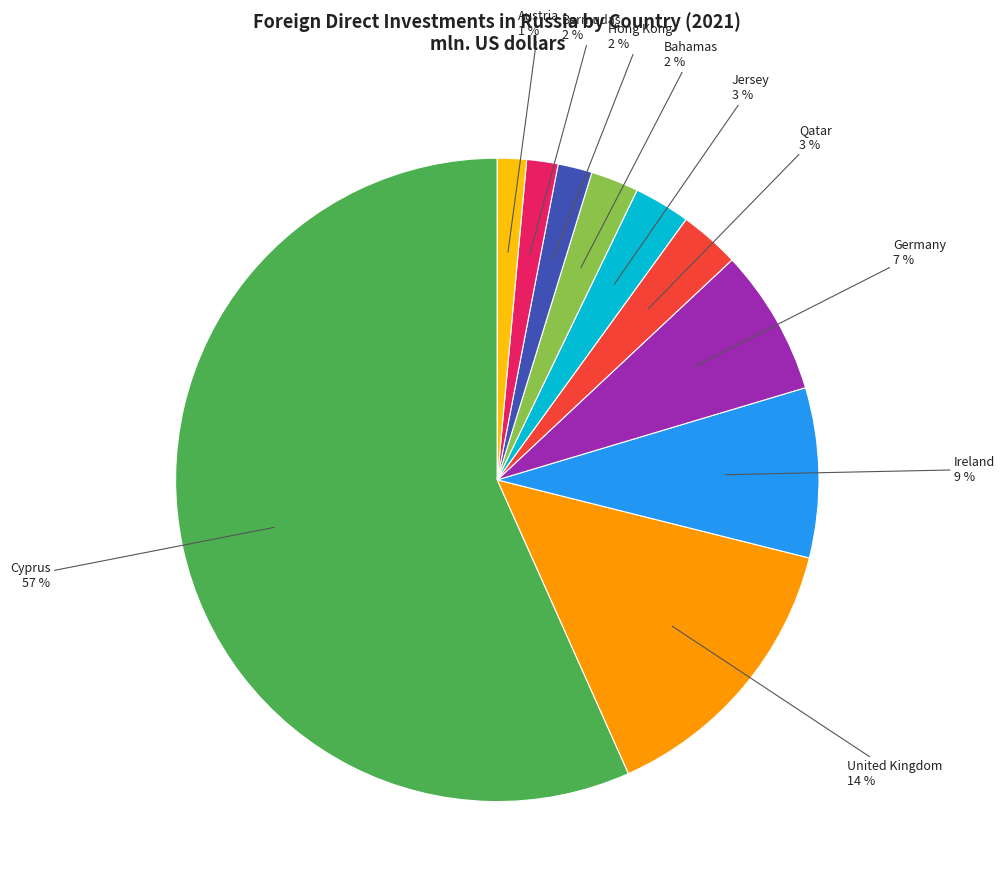

To the nearest percent, what is the combined percentage of Germany and Ireland?

16%